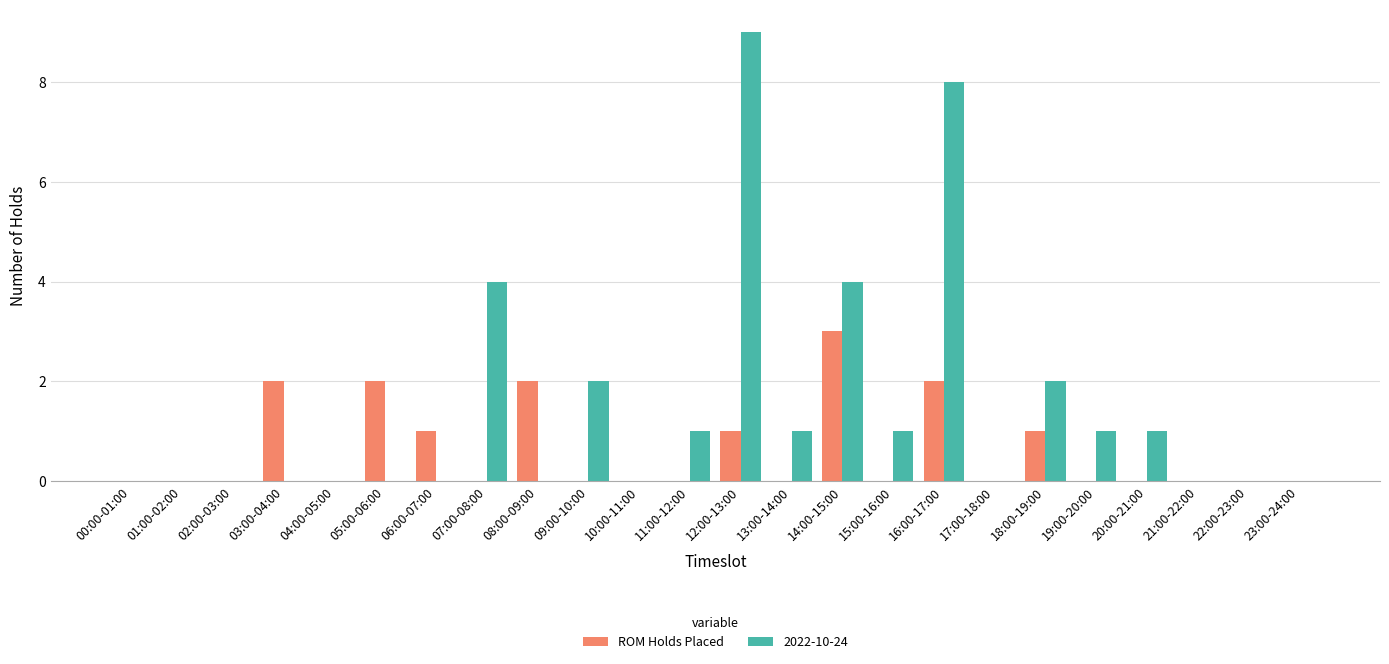

Which series changed the most between 12:00-13:00 and 18:00-19:00?

2022-10-24